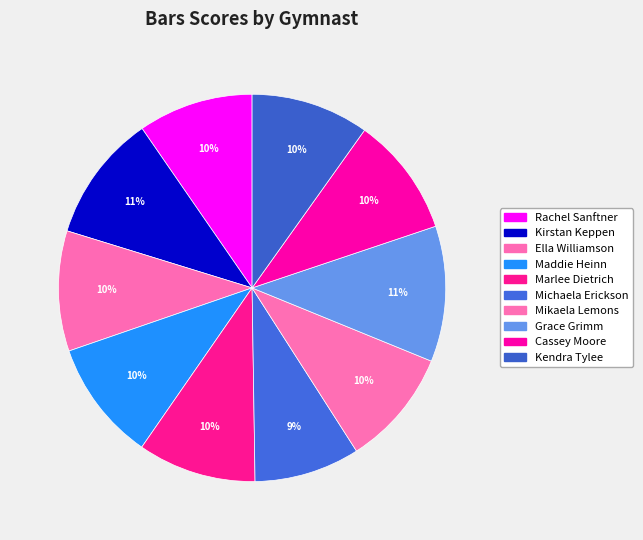

How many segments does this pie chart have?

10